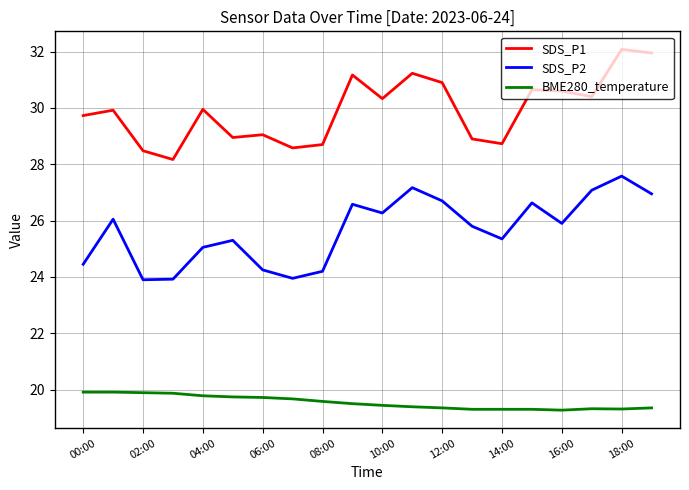

Rank the series by their maximum value, from lowest to highest.

BME280_temperature, SDS_P2, SDS_P1